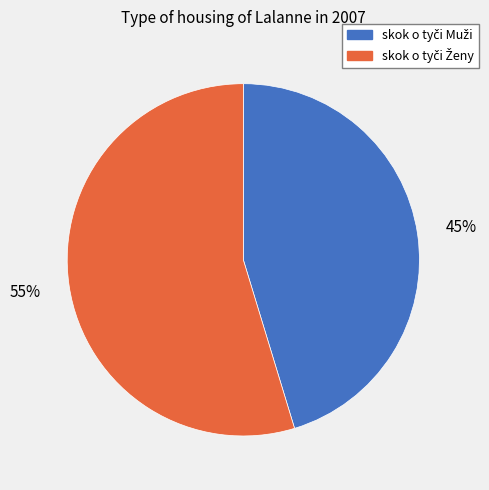

Does any single category account for the majority?

Yes